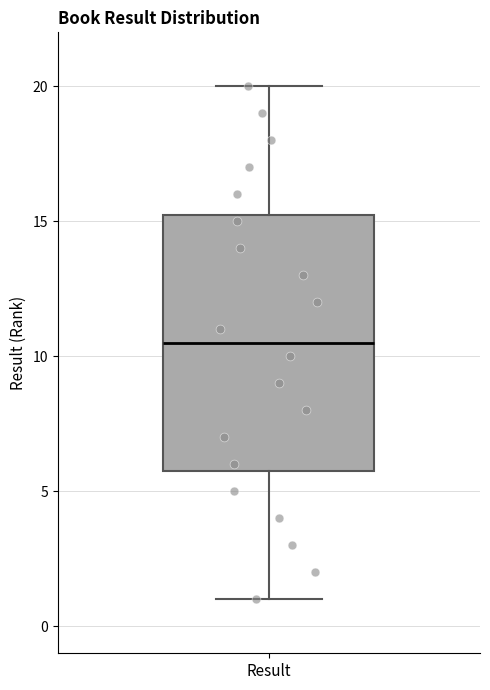

Transcribe this box plot: give where the median line is, the range the box spans, and where the two whiskers end, as read against the y-axis. The values are not printed on the chart, so give them approximately, as read against the axis.

median 10.5, box 6.0 to 15.5, whiskers 1.0 to 20.0